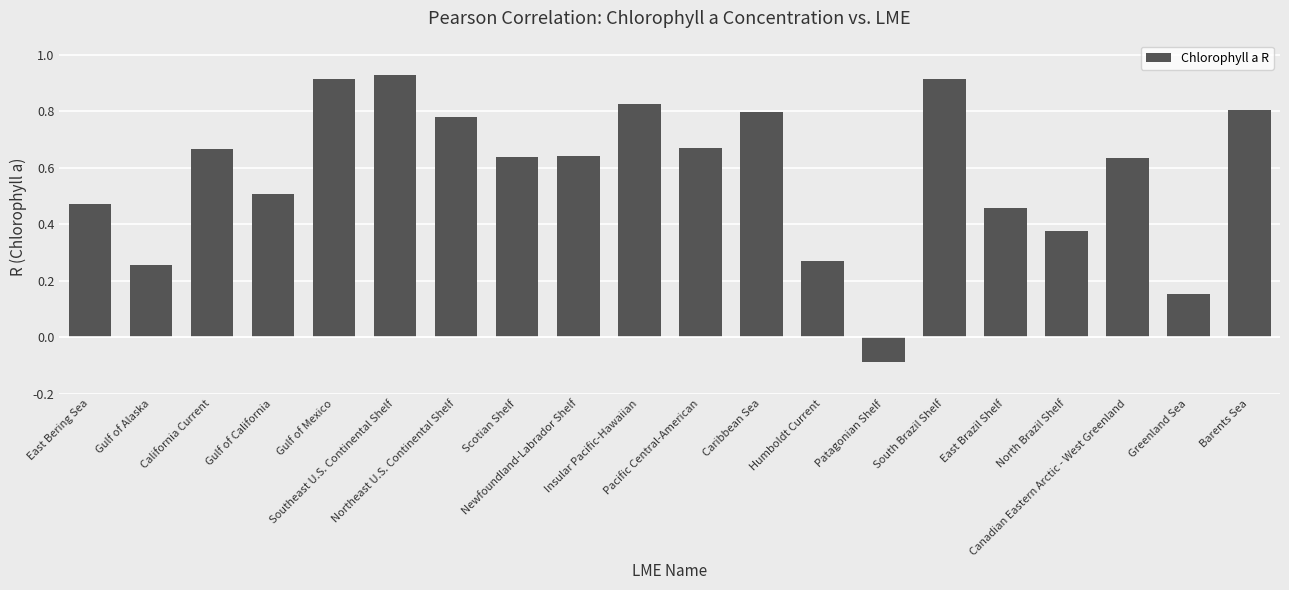

What is the difference between the second highest and minimum values?

1.0